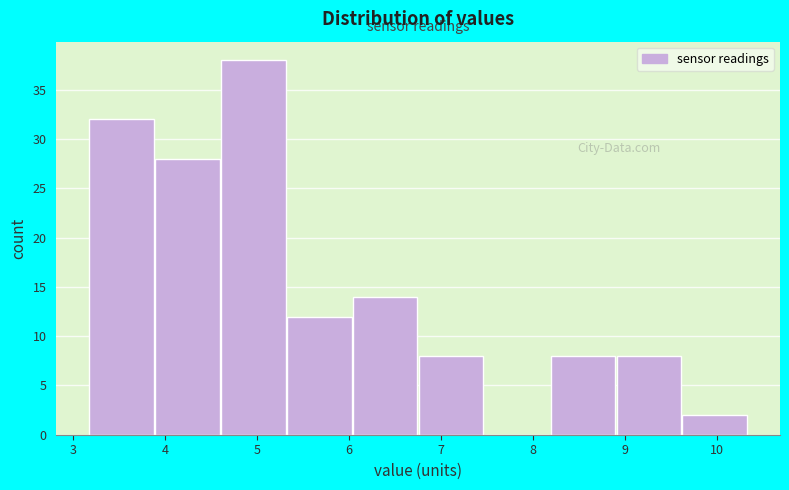

Reading left to right, list every bar in this chart as the range it spans on the x-axis followed by its height. Neither the bar edges nor the heights are printed on the chart, so give them approximately, as read against the axes.

3.2 to 3.9: 32
3.9 to 4.6: 28
4.6 to 5.3: 38
5.3 to 6.0: 12
6.0 to 6.8: 14
6.8 to 7.5: 8
7.5 to 8.2: 0
8.2 to 8.9: 8
8.9 to 9.6: 8
9.6 to 10.3: 2